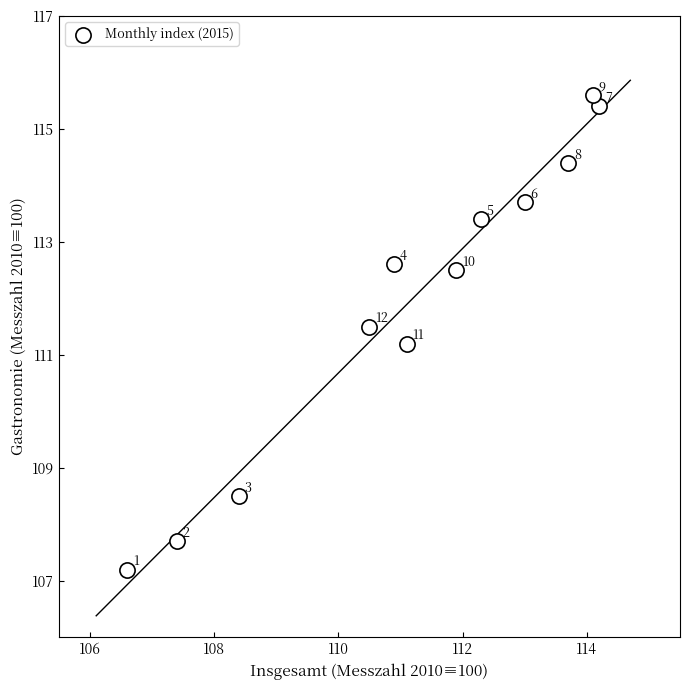

What is the average Y value?

112.0